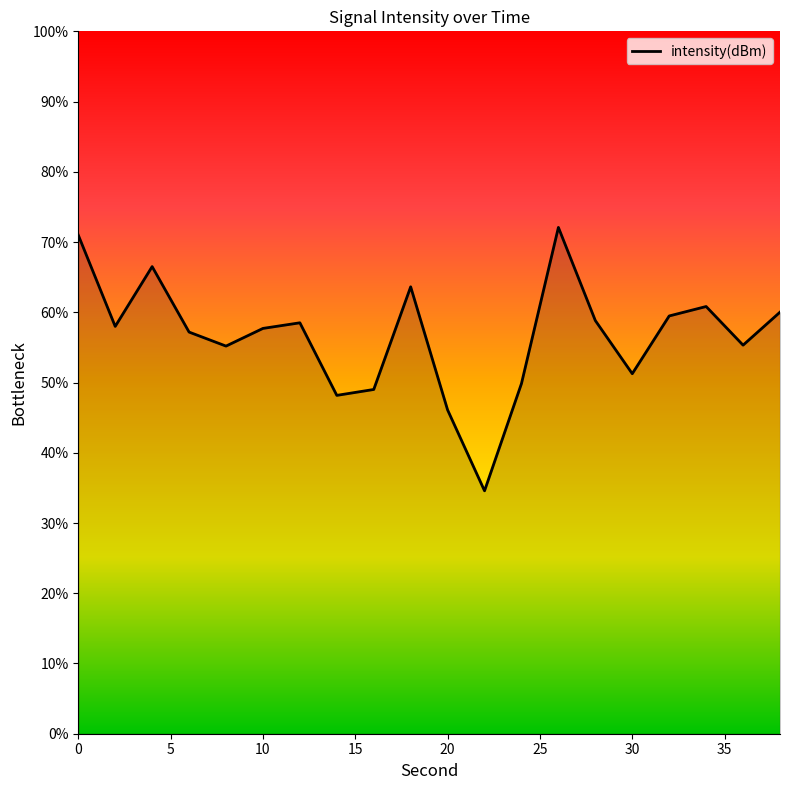

How many distinct data groups are displayed?

1